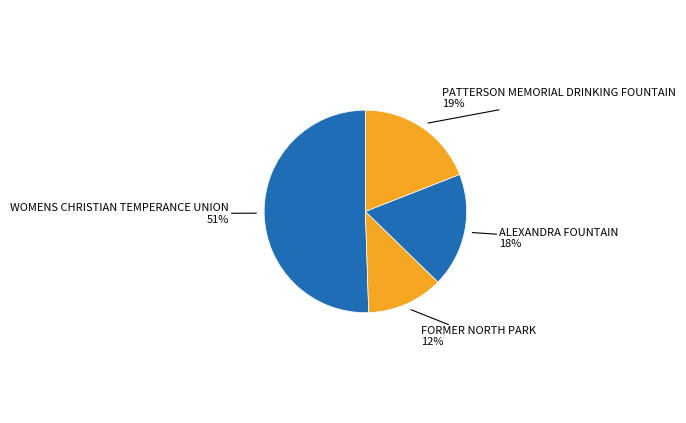

Count the number of slices in the pie.

4